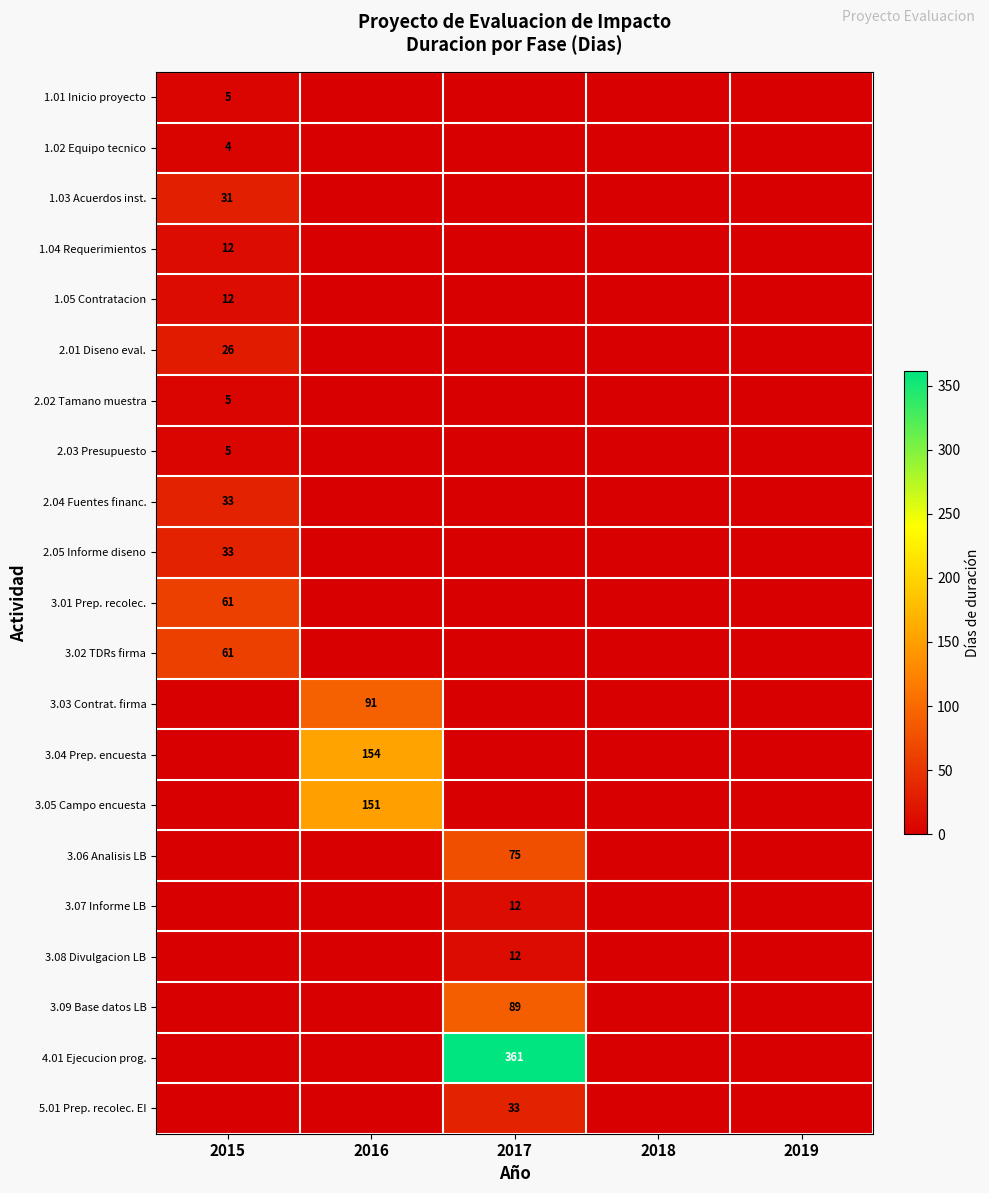

The value of 1.03 Acuerdos inst. at 2015 is 31. True or false?

True